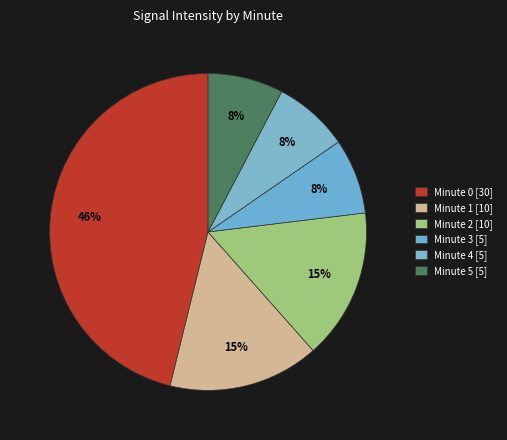

Does Minute 4 account for over 50% of the chart?

No